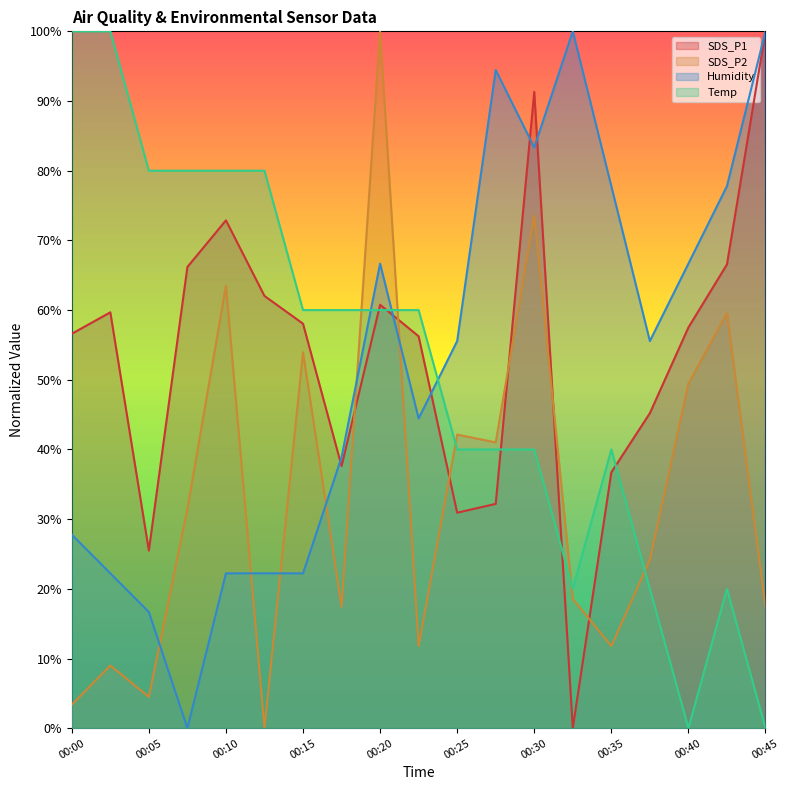

In Temp, how many points are lower than both neighbors (excluding endpoints)?

2